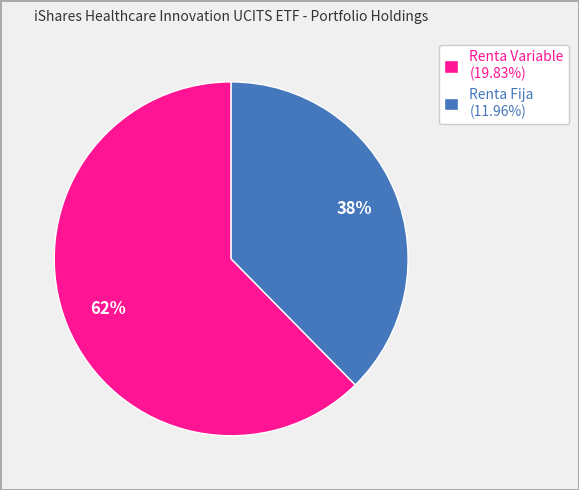

Does Renta Variable (19.83%) account for over 50% of the chart?

Yes